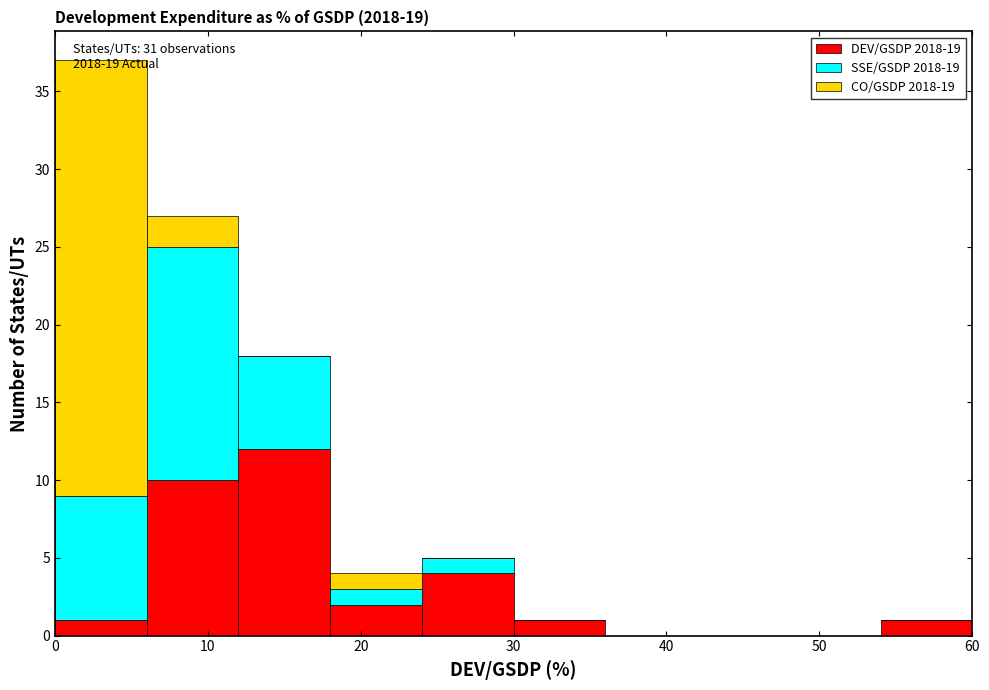

Which range on the x-axis has the tallest stacked bar (by total height)?

0 to 6